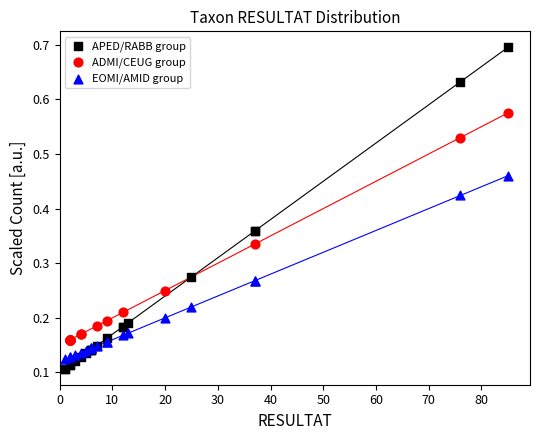

Which series reaches the maximum Y coordinate?

APED/RABB group